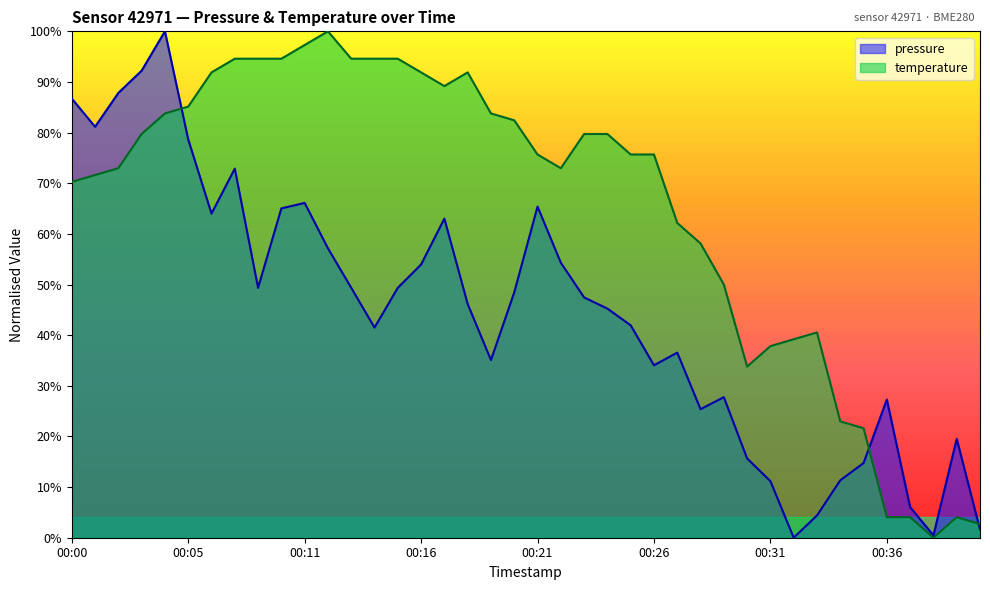

What is the spread (max minus min) of values at 00:30?

0.2